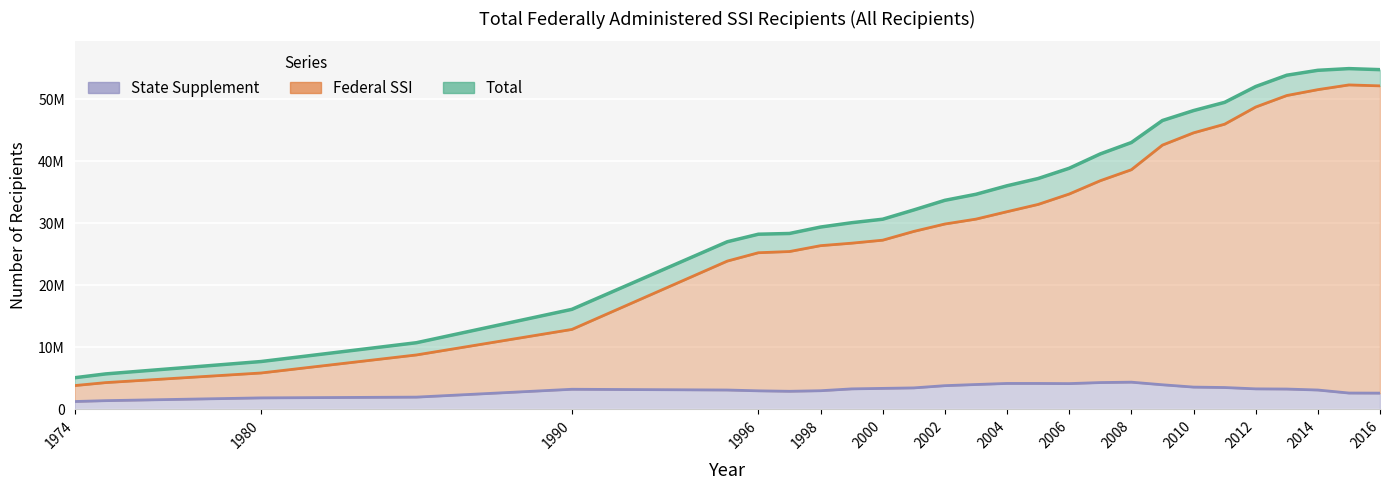

Where is the first local minimum for State Supplement?

1997